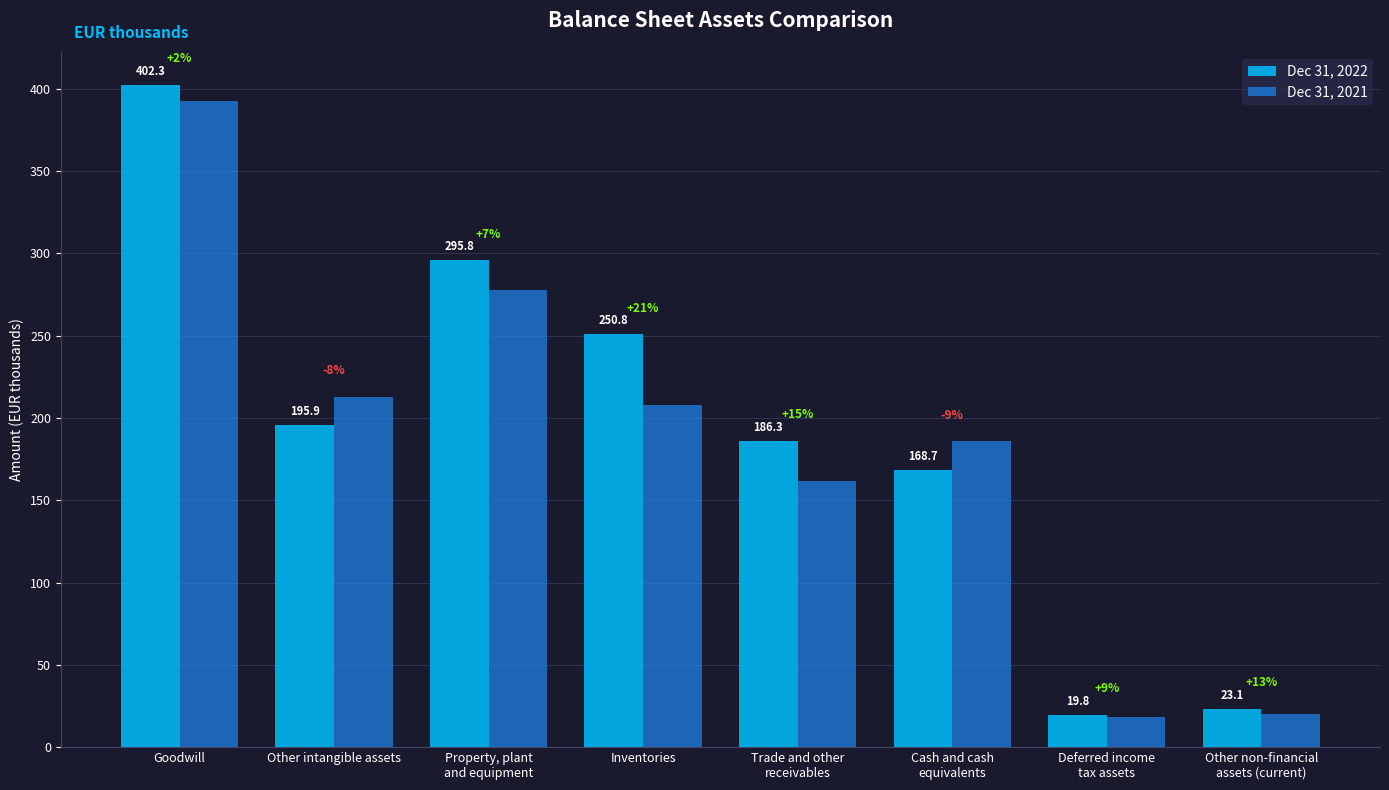

Is it true that Dec 31, 2022 equals 23.1 at Other non-financial
assets (current)?

True